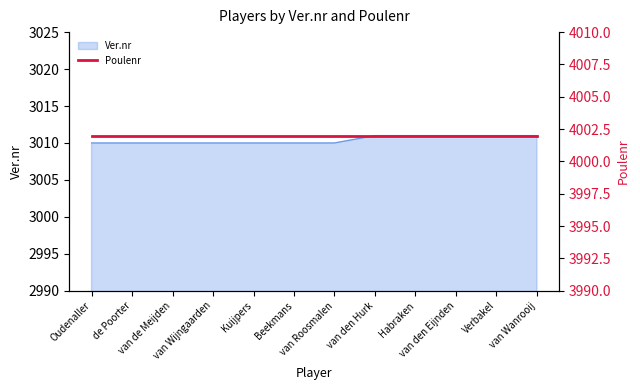

Does the chart display data point markers on the line(s)?

No